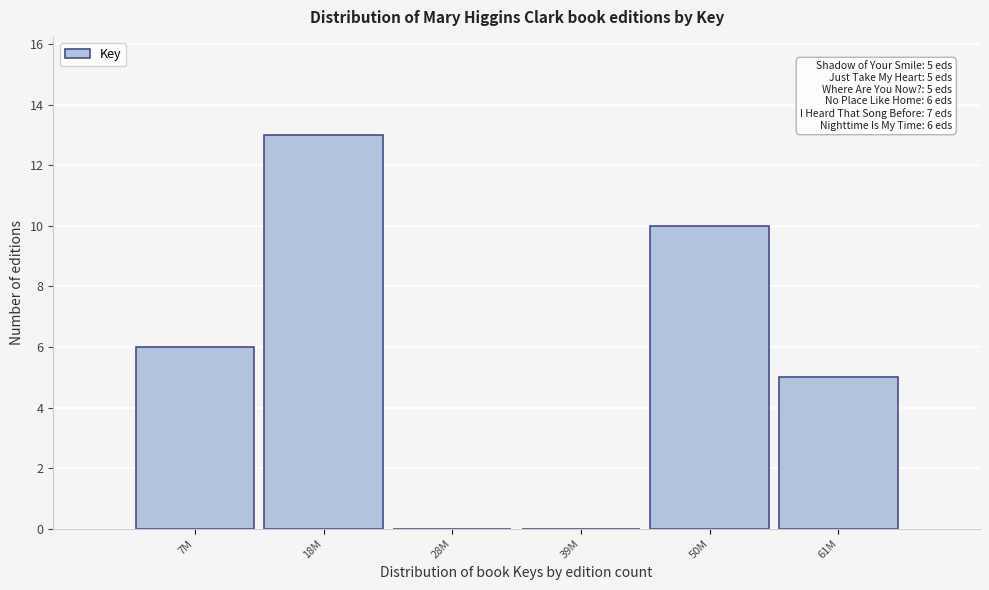

Reading left to right, what are all the values shown in this chart?

7M=6	18M=13	28M=0	39M=0	50M=10	61M=5